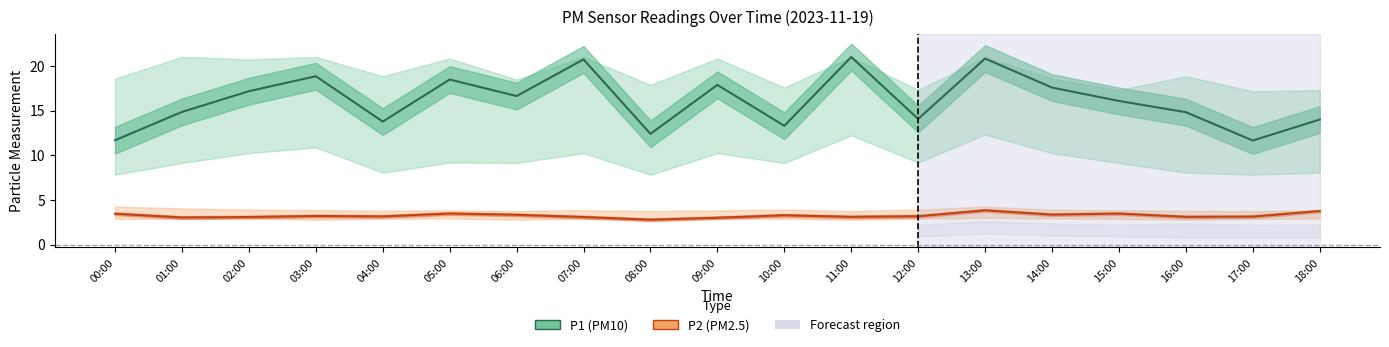

What is the sum of the P2 values at 15:00 and 02:00?

6.6